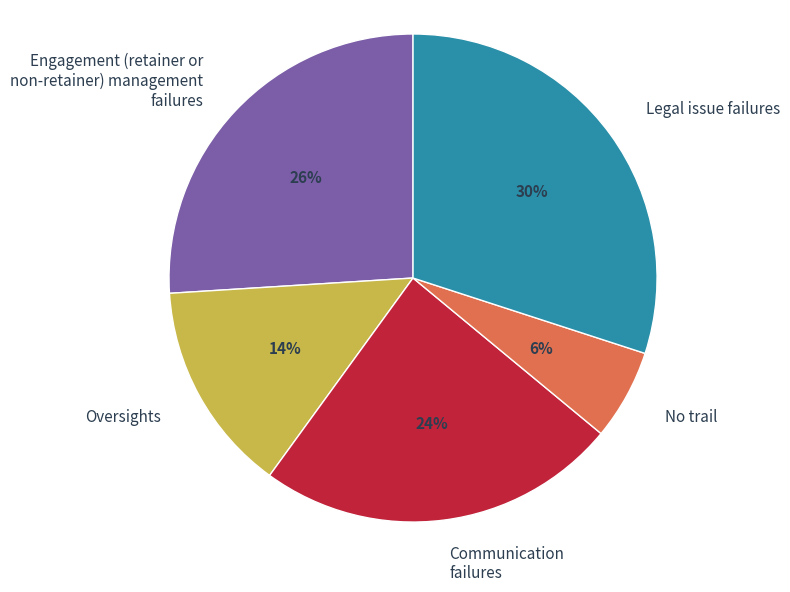

Does any single category account for the majority?

No